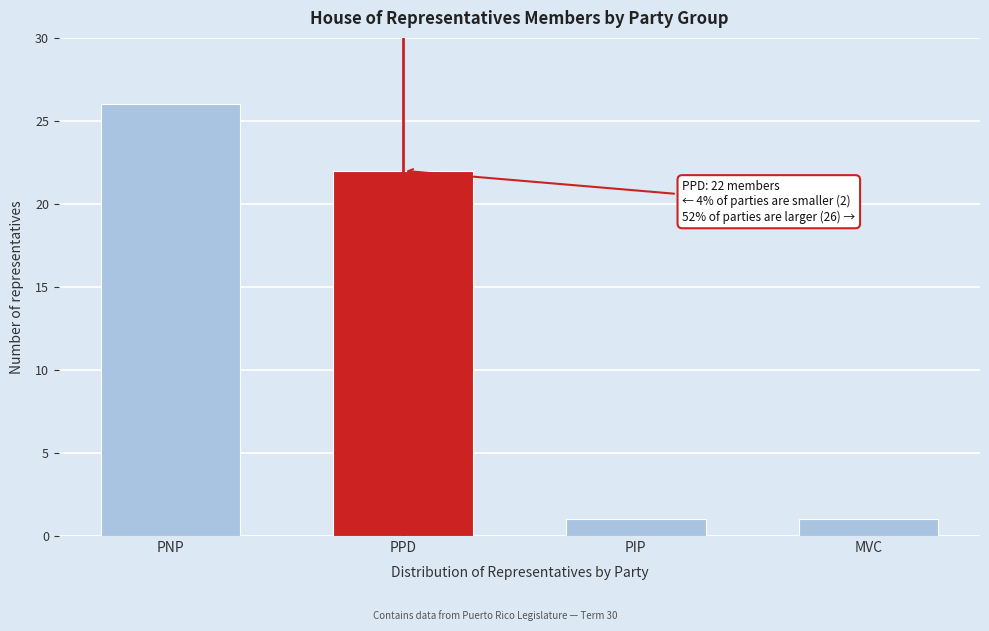

Reading left to right, list all the values displayed in this chart.

26	22	1	1